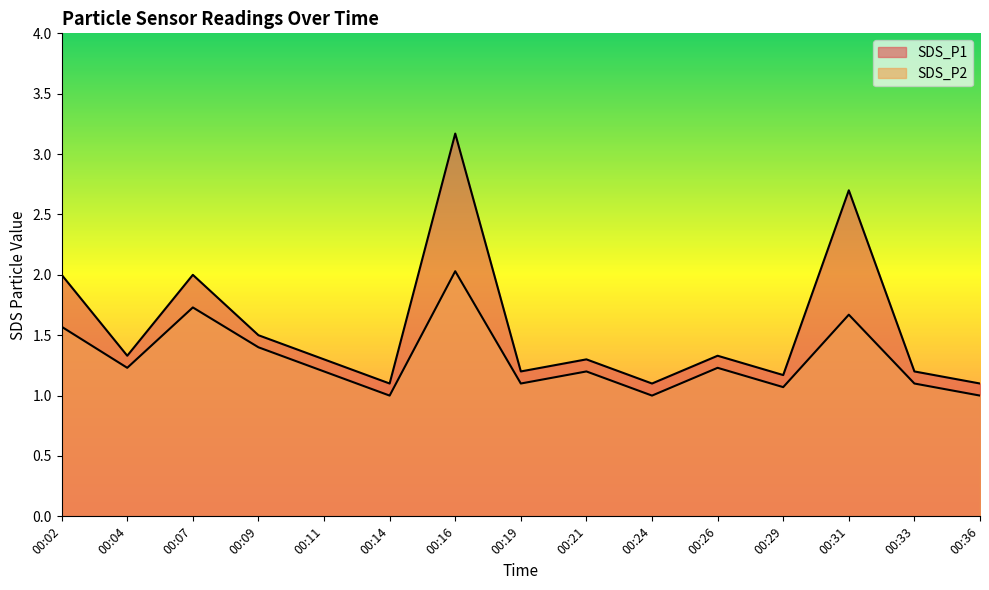

What is the average value of the SDS_P1 series?

1.6